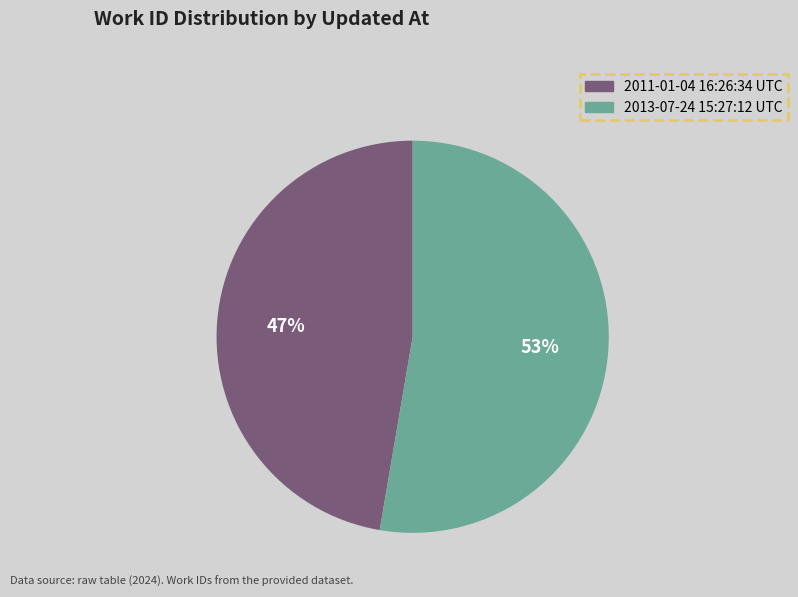

To the nearest percent, what is the combined percentage of 2011-01-04 16:26:34 UTC and 2013-07-24 15:27:12 UTC?

100%